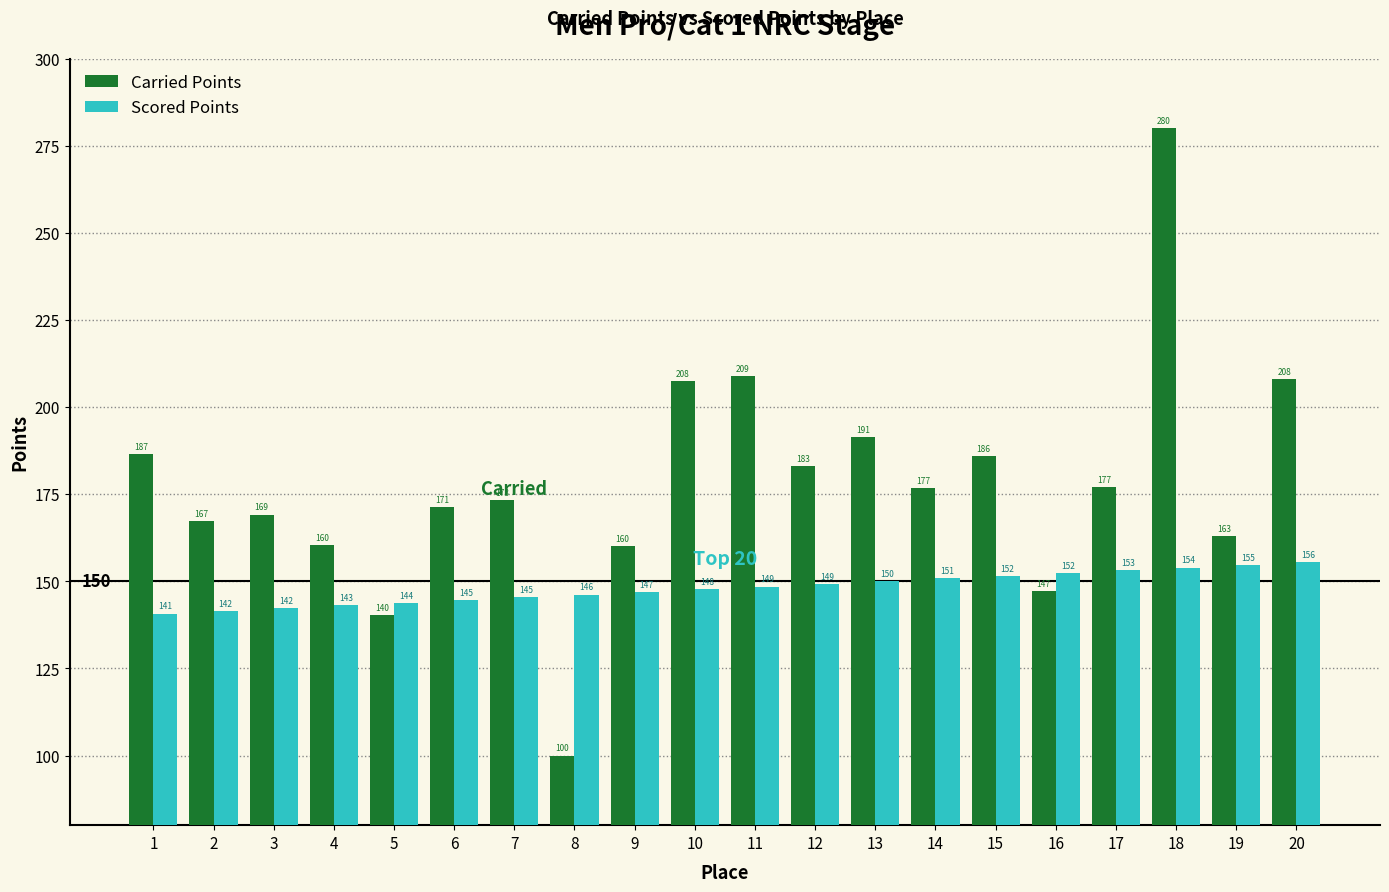

At how many categories does at least one series exceed 213?

1